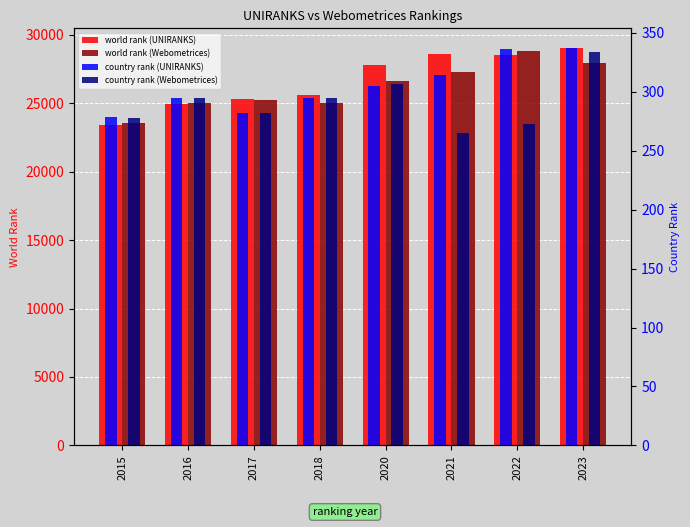

List the series in order of their peak value, lowest first.

country rank (Webometrices), country rank (UNIRANKS), world rank (Webometrices), world rank (UNIRANKS)